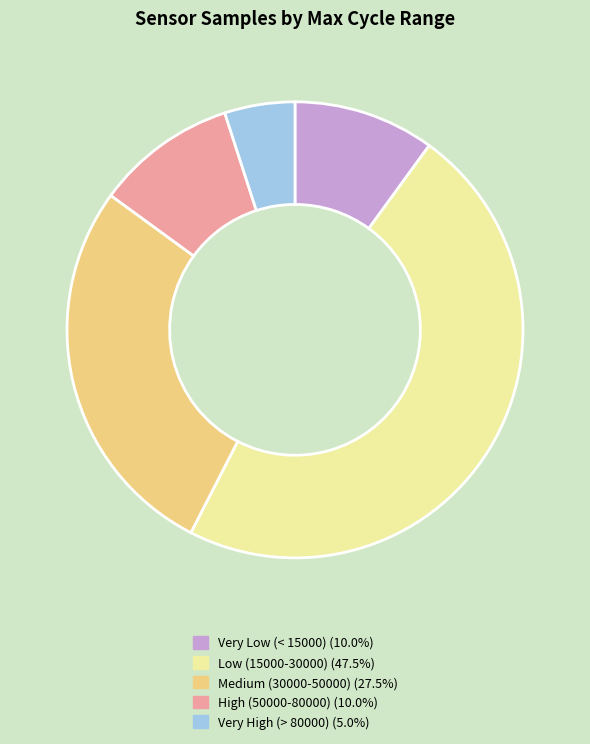

Is there any slice that represents more than half of the pie?

No